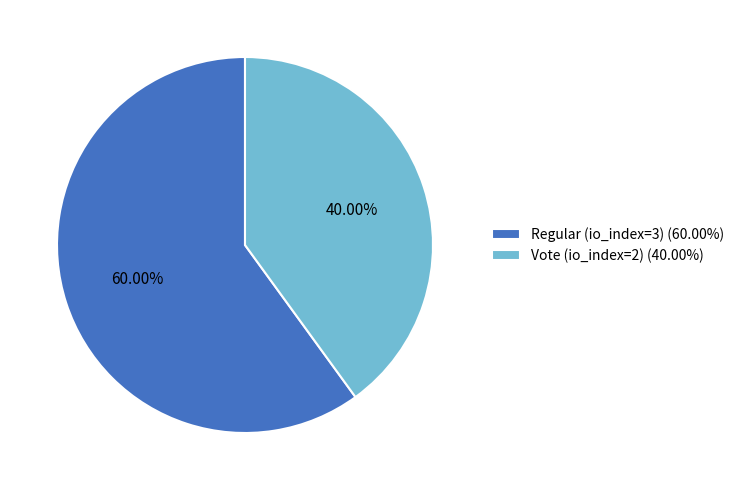

Between Vote (io_index=2) (40.00%) and Regular (io_index=3) (60.00%), which is larger?

Regular (io_index=3) (60.00%)